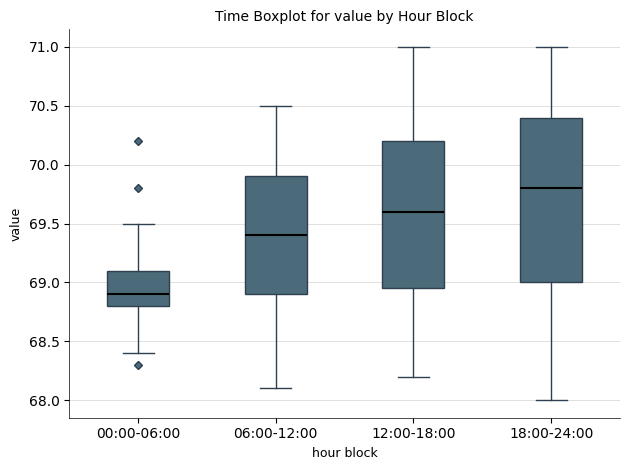

Which box is the tallest, from its lower edge to its upper edge?

18:00-24:00